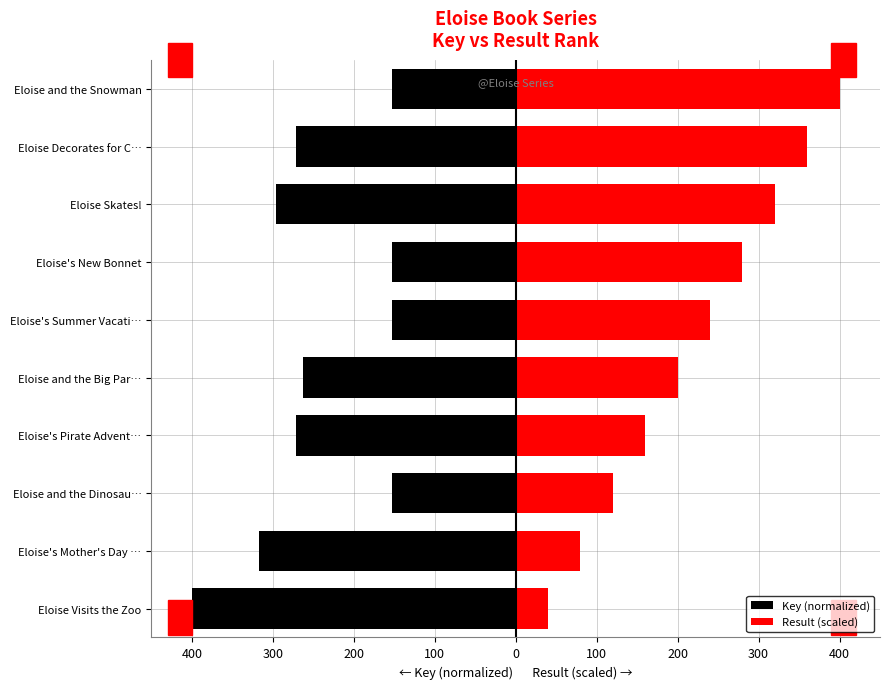

Reading right to left, transcribe all the data shown in this chart.

Key (normalized): -152.2	-271.9	-296.1	-152.2	-152.2	-262.4	-271.9	-152.2	-317.1	-400.0
Result (scaled): 400.0	360.0	320.0	280.0	240.0	200.0	160.0	120.0	80.0	40.0